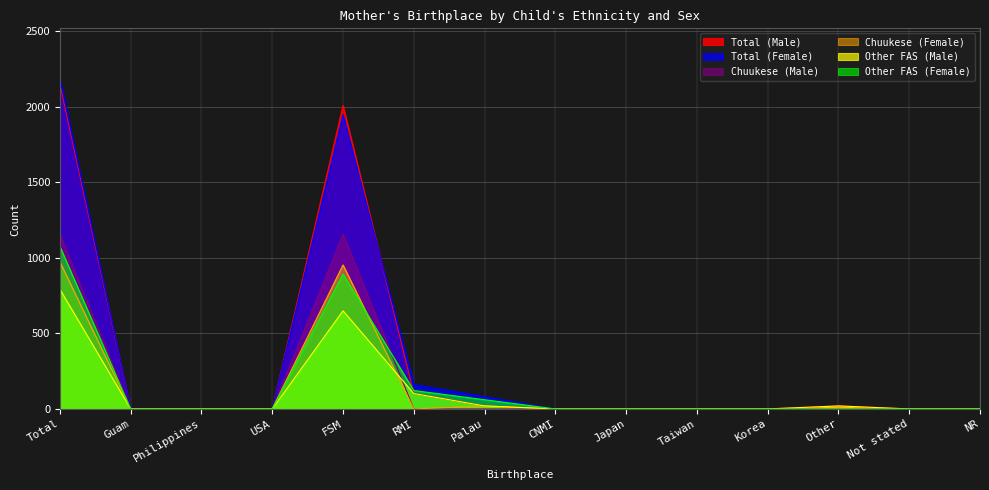

Does the chart have visible grid lines?

Yes